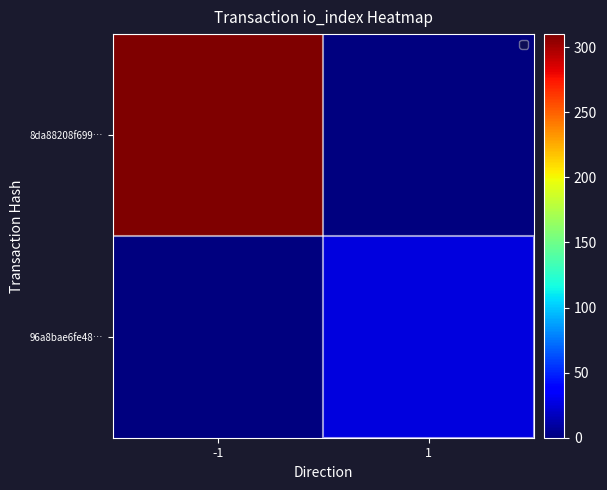

Rank the series by their average value, from highest to lowest.

8da88208f699…, 96a8bae6fe48…